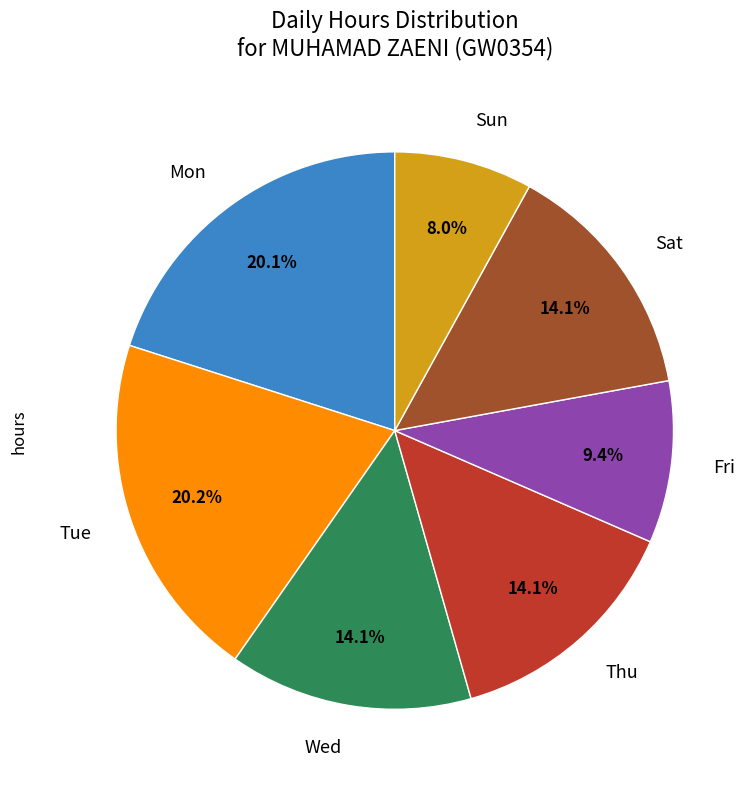

Does any single category account for the majority?

No